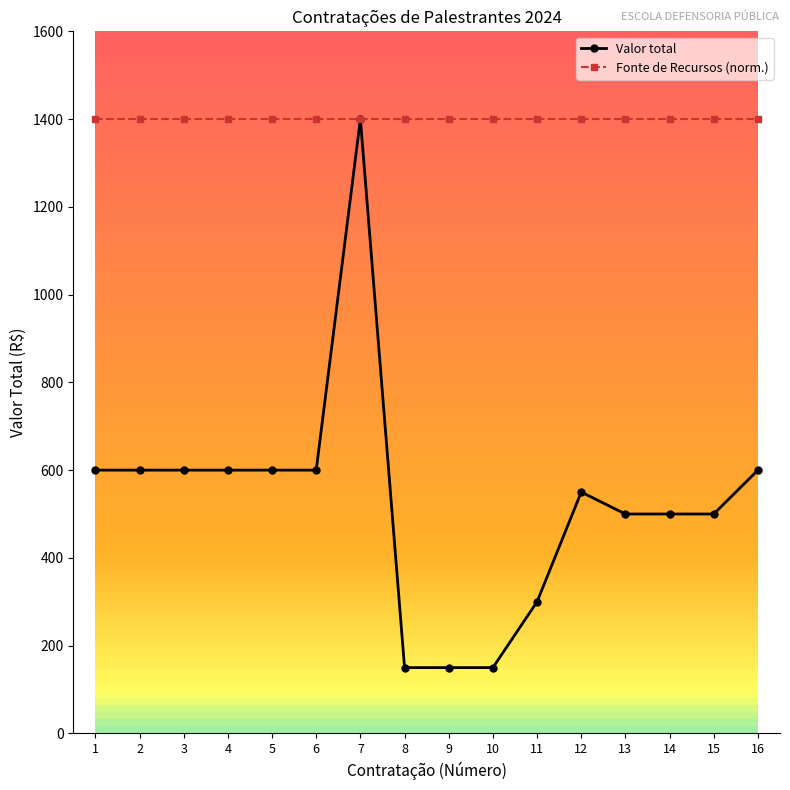

At 14, list the series in order from largest to smallest.

Fonte de Recursos (norm.), Valor total